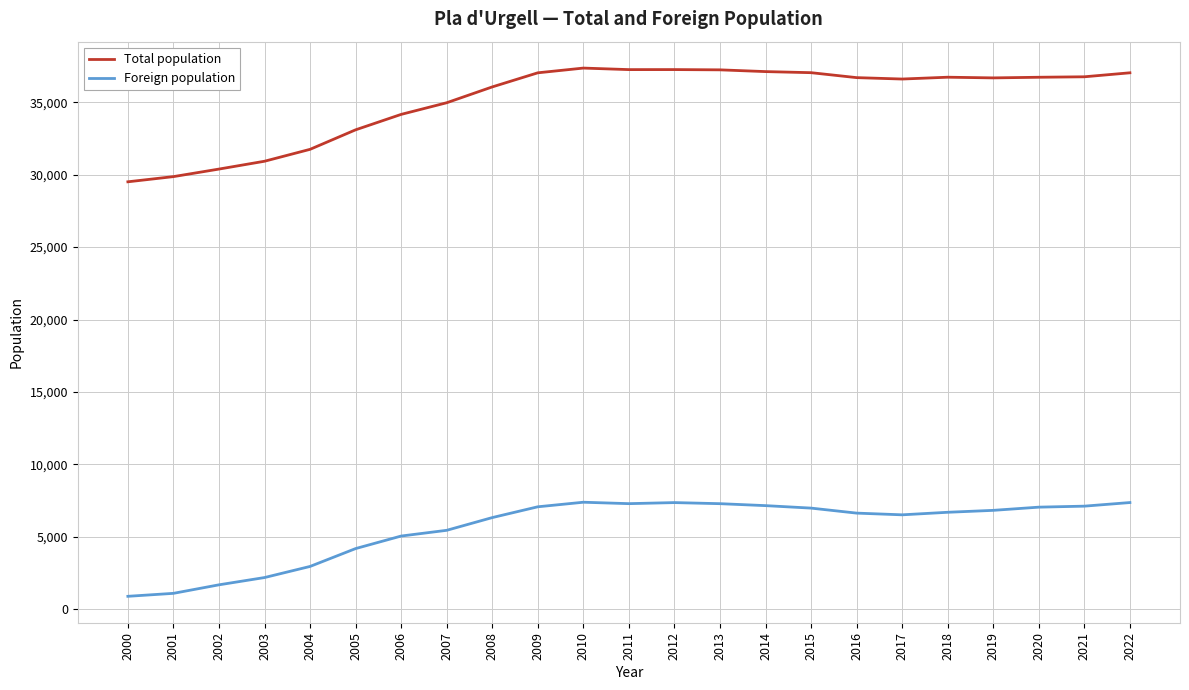

True or false: Foreign population and Total population cross at least once.

False